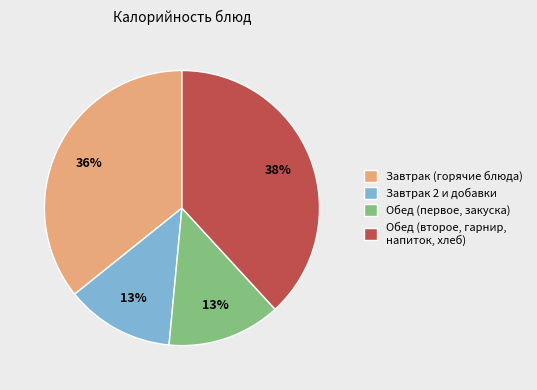

Approximately how many times larger is the value at Обед (второе, гарнир, напиток, хлеб) compared to Обед (первое, закуска)?

2.9